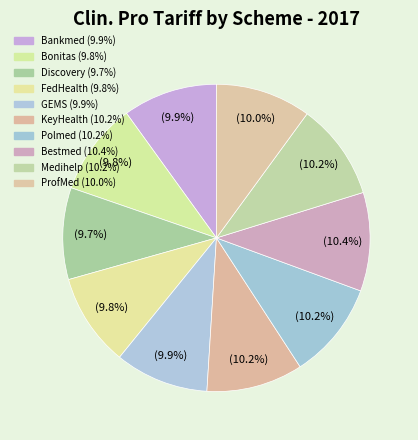

What is the largest slice in the pie chart?

Bestmed